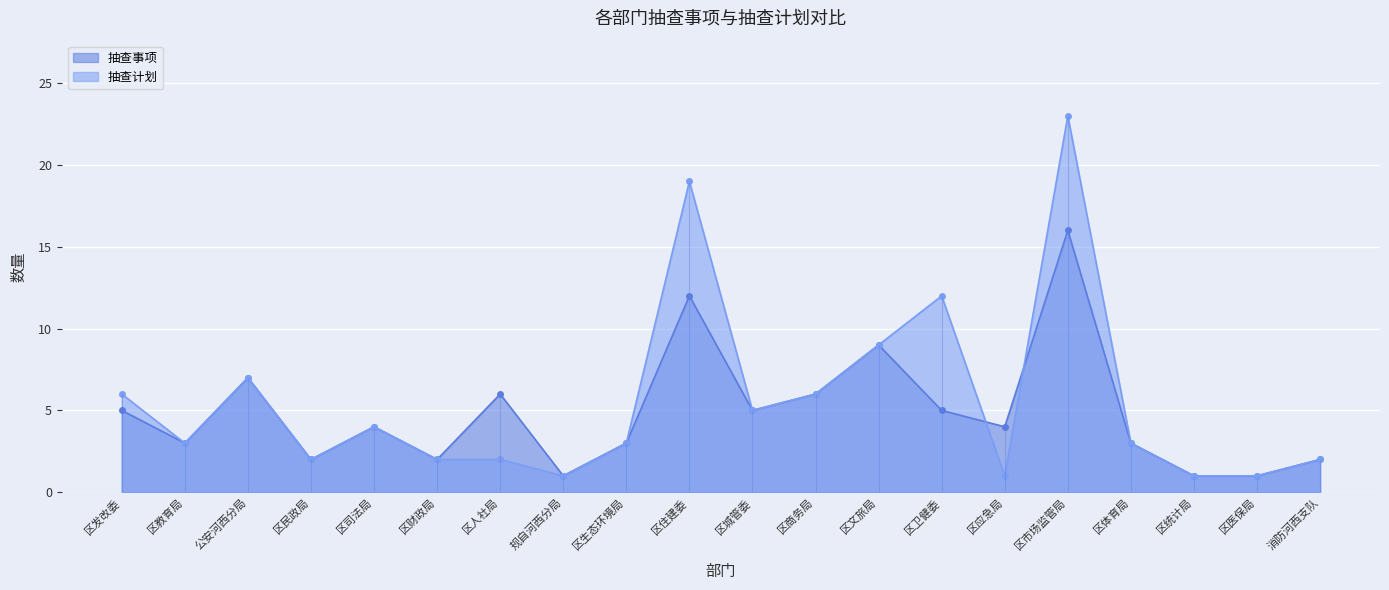

What is the difference between the maximum and minimum values in the 抽查计划 series?

22